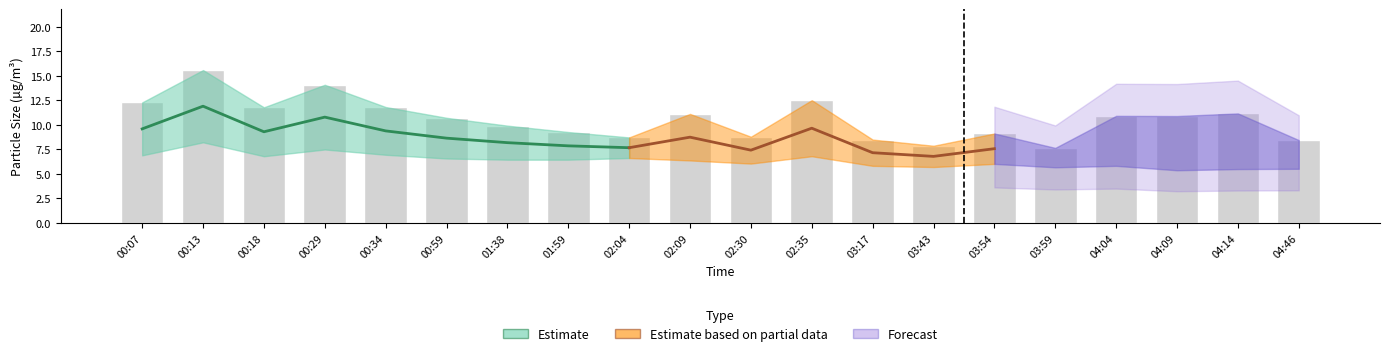

What is the change in value from 00:29 to 03:43?

-6.2